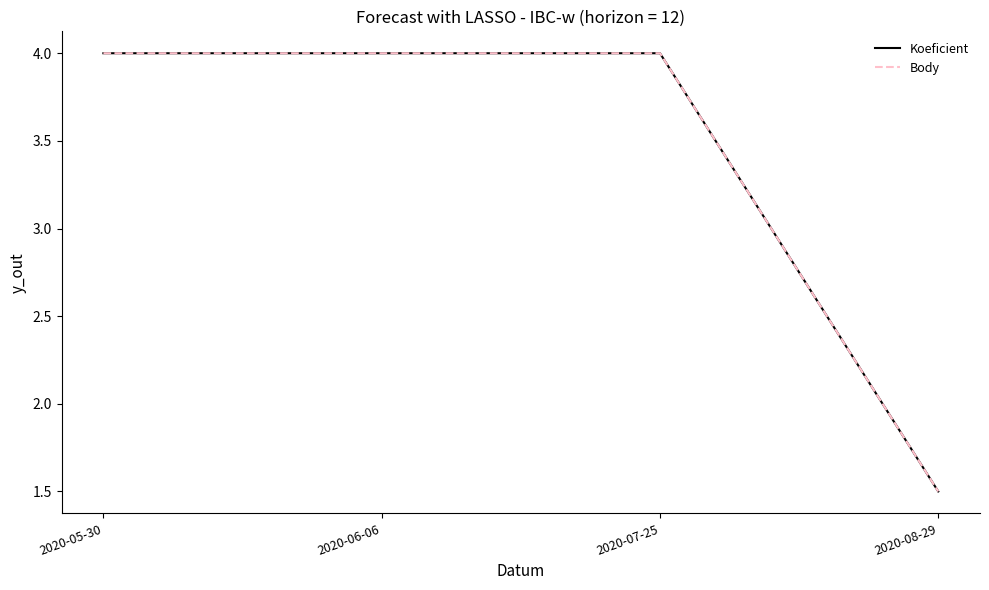

Where is Koeficient nearest to the value 2?

2020-08-29